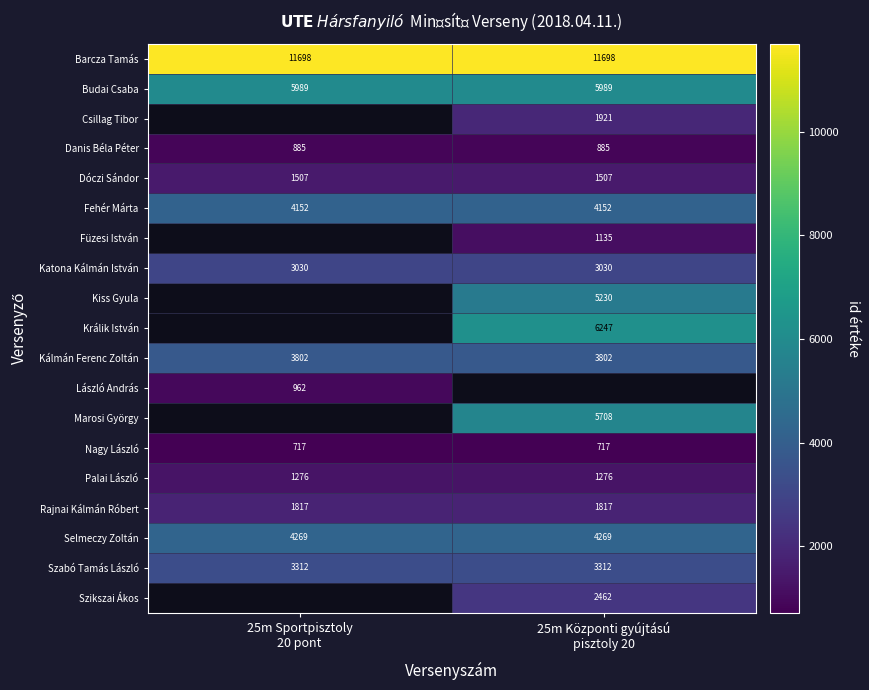

What is the sum of all Palai László values?

2552